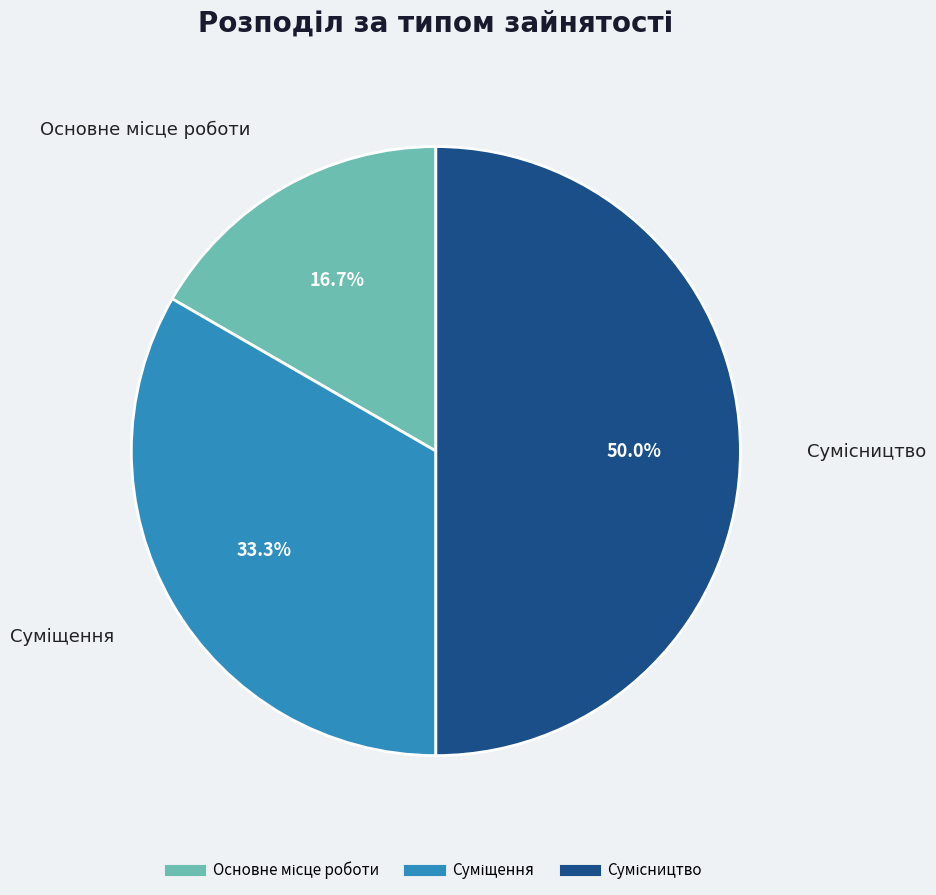

How many slices are in this pie chart?

3